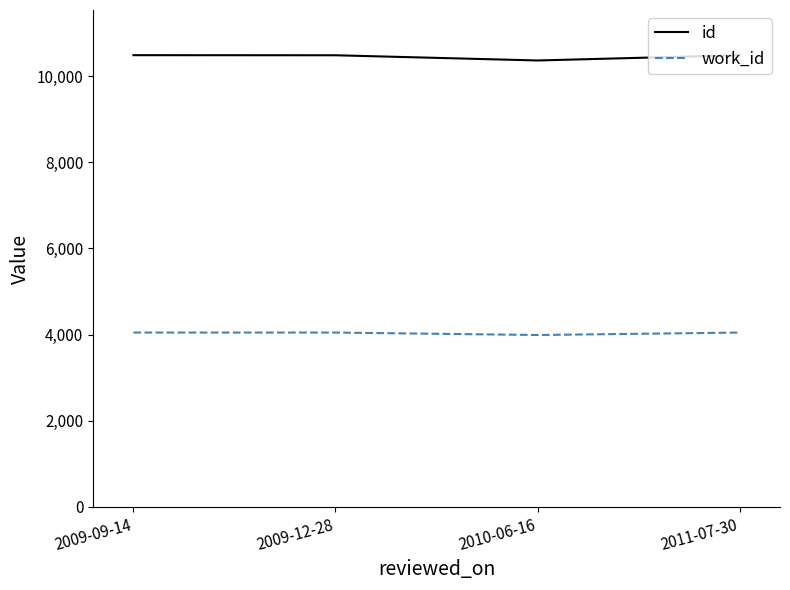

In id, how many points are lower than both neighbors (excluding endpoints)?

1